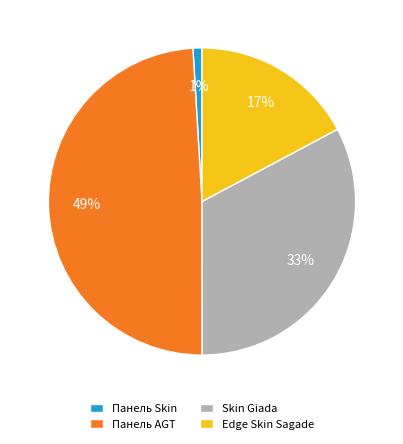

What percentage is the Skin Giada slice, to the nearest percent?

33%